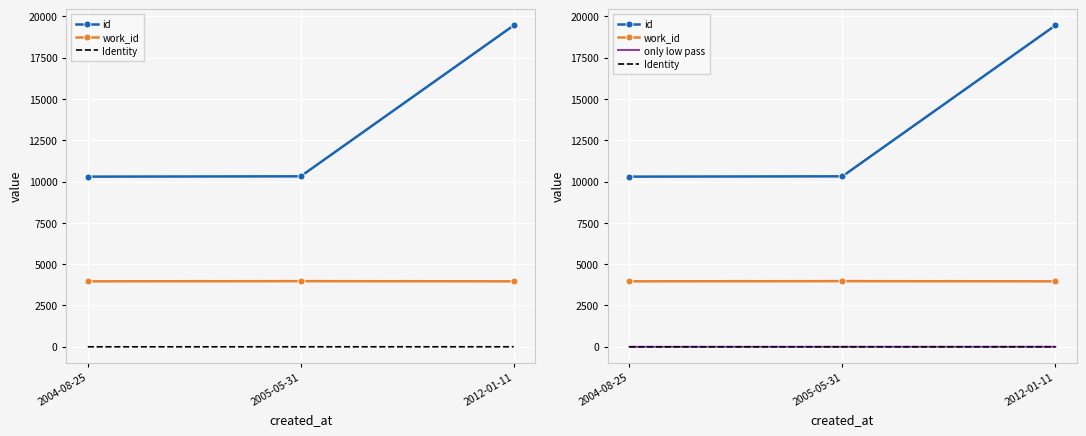

At which label is id closest to 14869?

2005-05-31